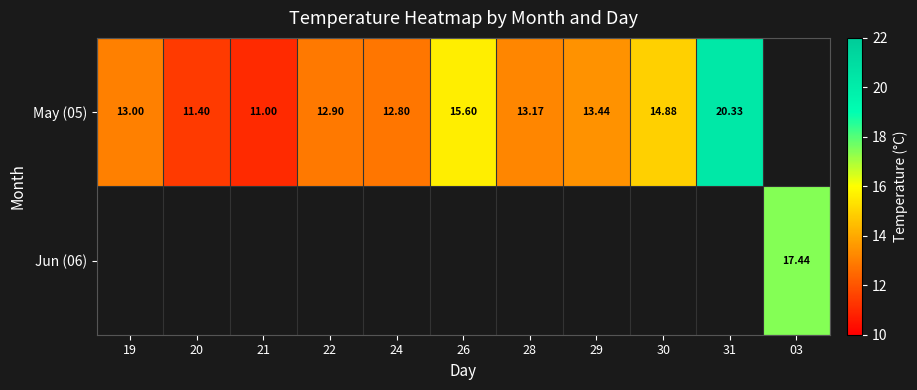

What is the difference between the May (05) values at 30 and 19?

1.9